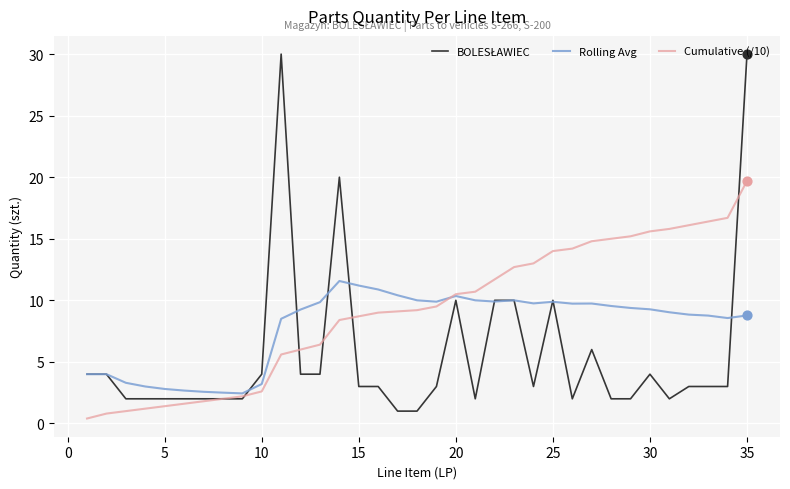

What is the lowest value of the Rolling Avg series?

2.4